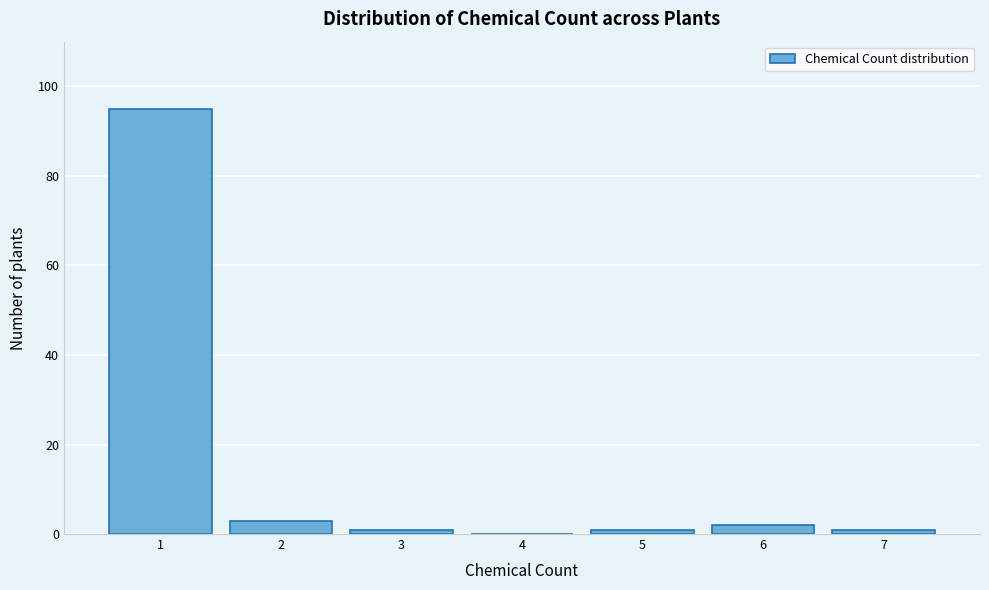

Which range on the x-axis has the tallest bar?

0.5 to 1.5